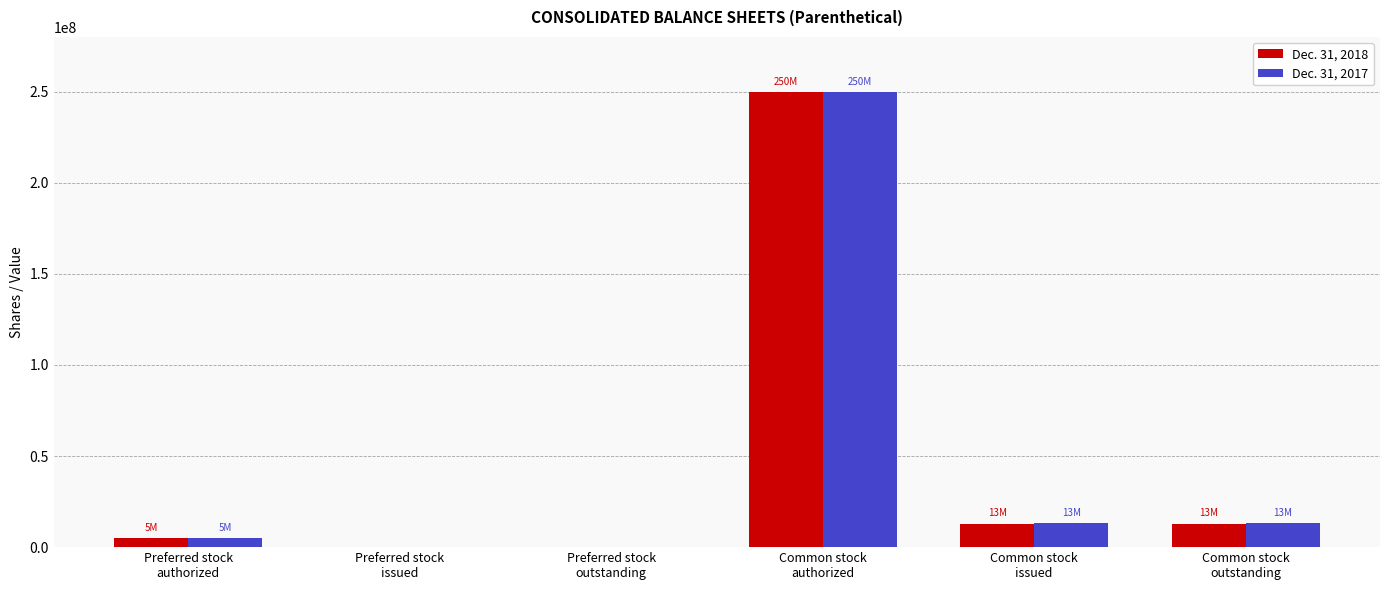

What is the maximum value shown in the chart?

250000000